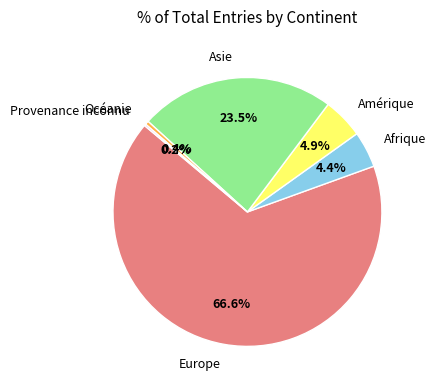

Is there any slice that represents more than half of the pie?

Yes